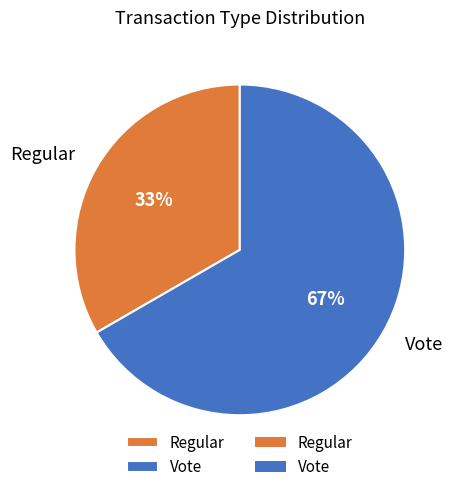

Which slice represents more than half of the pie?

Vote